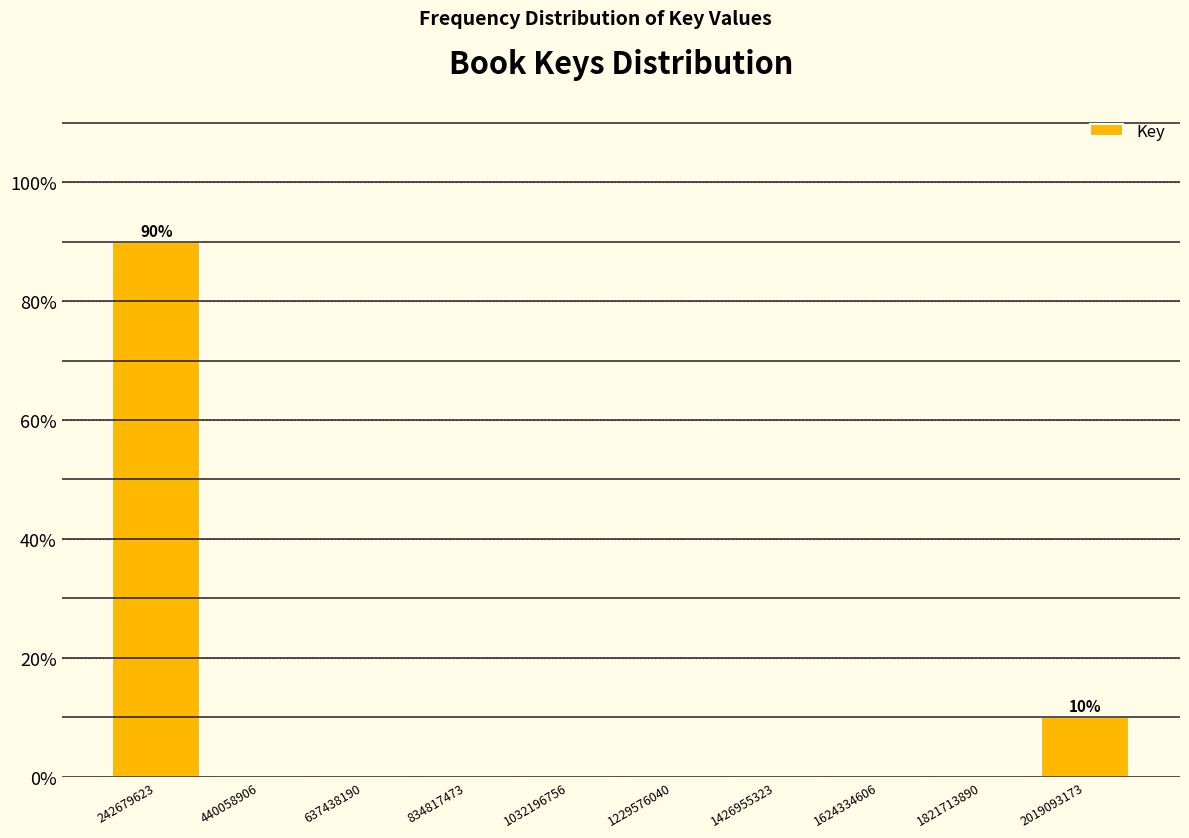

Which range on the x-axis has the tallest bar?

140000000 to 340000000